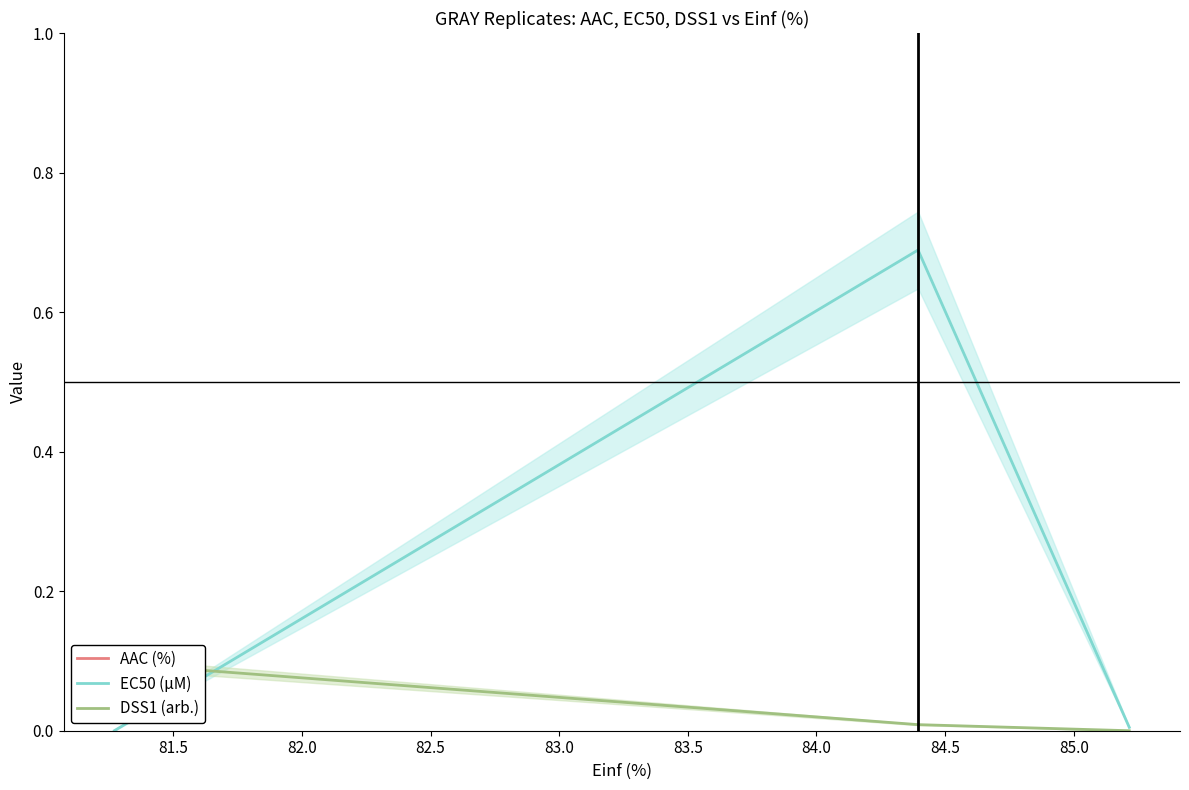

How many values in the AAC (%) series are below 7?

1